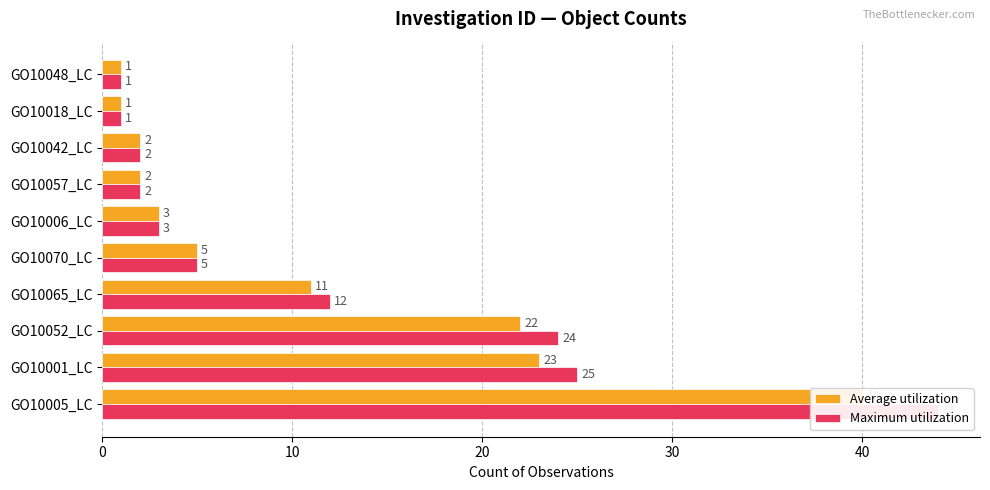

How many data points does each series have?

10